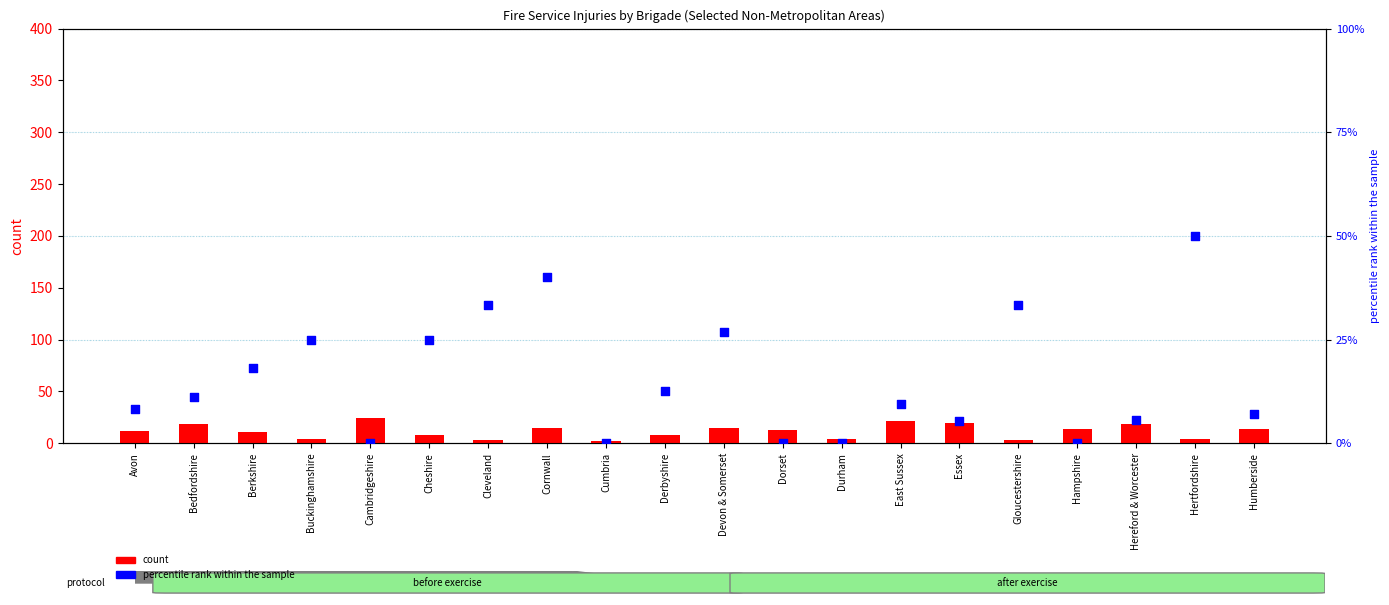

What is the total value across all series at Cornwall?

55.0